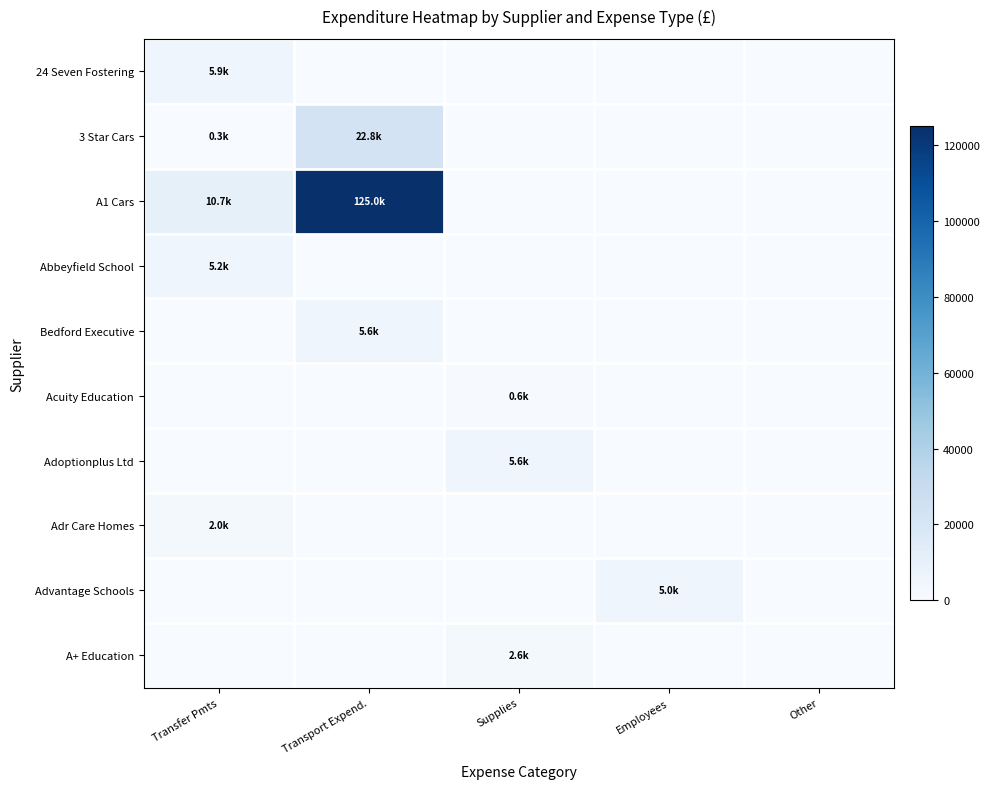

Which series has the largest total across all categories?

A1 Cars